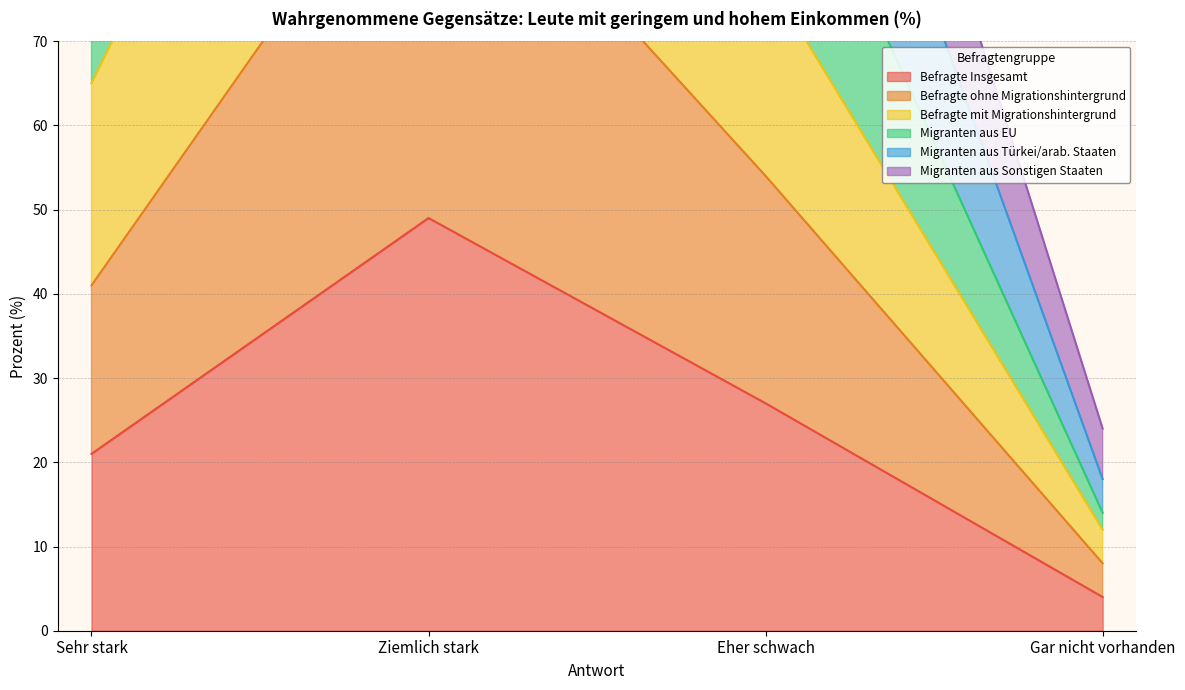

What are all the series names shown in the legend?

Befragte Insgesamt, Befragte ohne Migrationshintergrund, Befragte mit Migrationshintergrund, Migranten aus EU, Migranten aus Türkei/arab. Staaten, Migranten aus Sonstigen Staaten